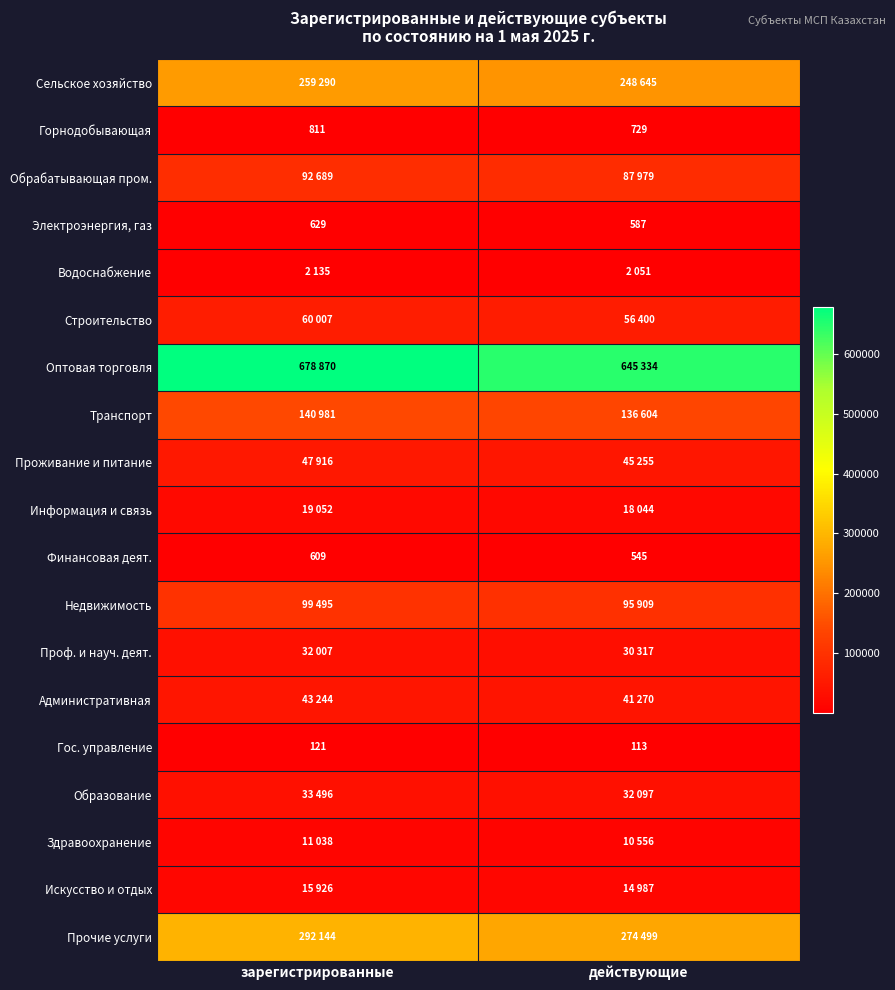

What is the average value of the Гос. управление series?

117